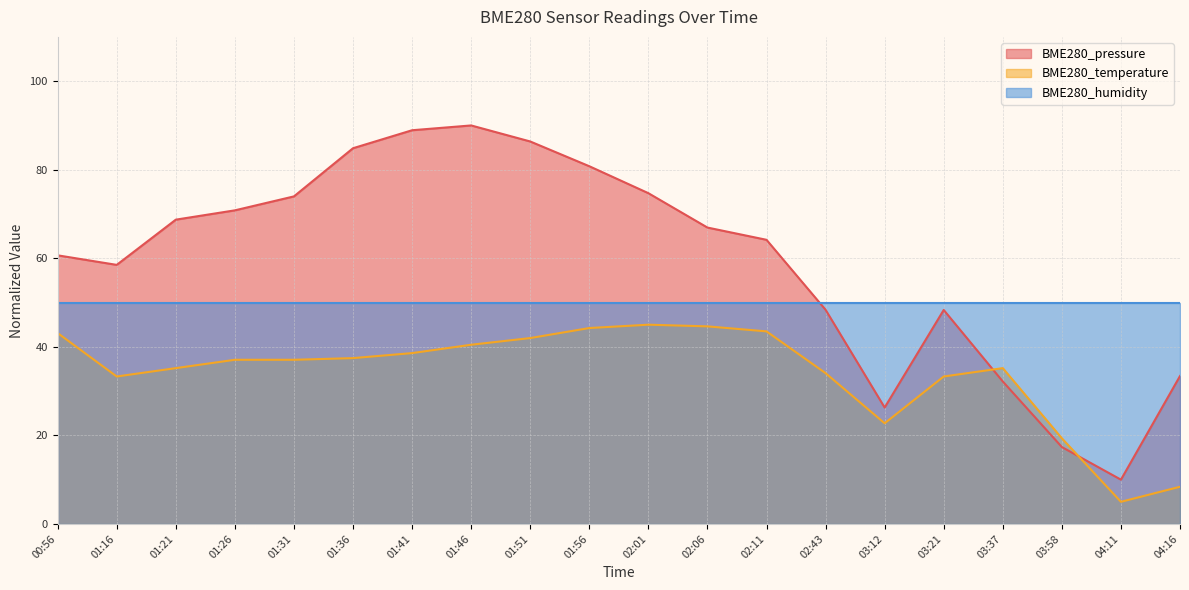

Where is BME280_temperature nearest to the value 25?

03:12